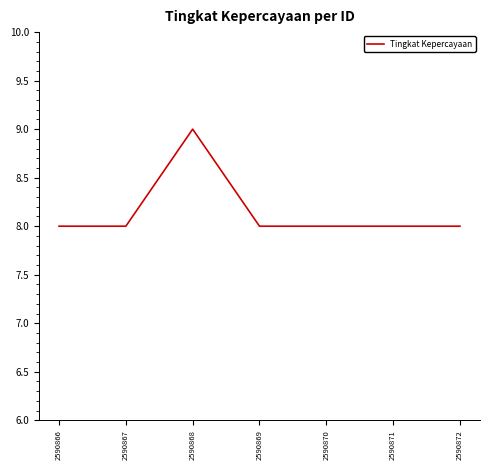

Where is the first local maximum?

2590868